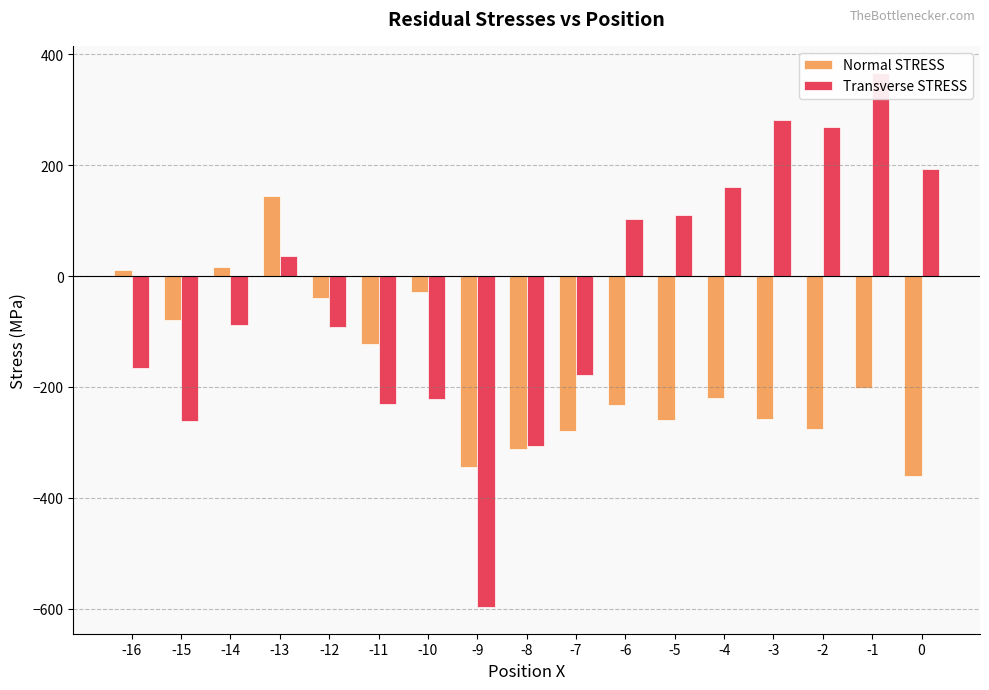

What is the minimum value for Transverse STRESS?

-597.0